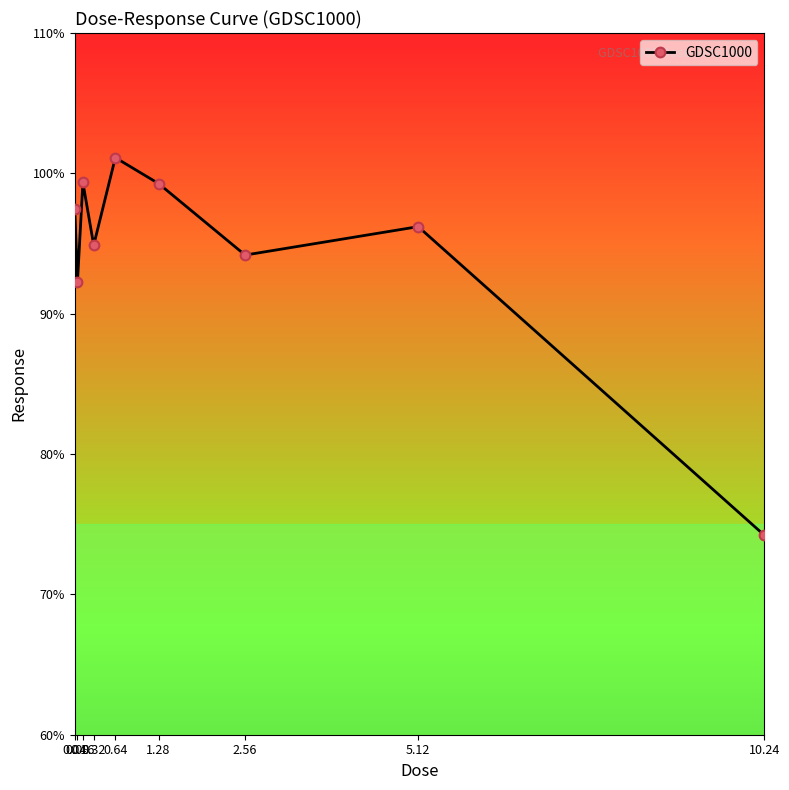

Where is the first local minimum?

0.08